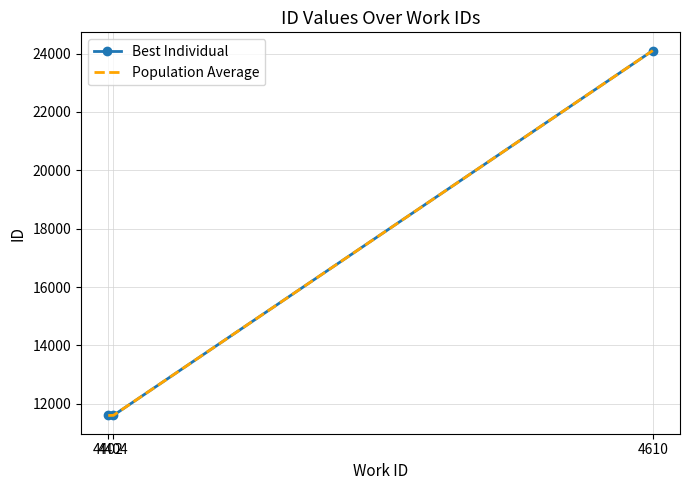

Reading left to right, extract all data points from this chart.

Best Individual: 4402=11598	4404=11603	4610=24105
Population Average: 4402=11598	4404=11603	4610=24105